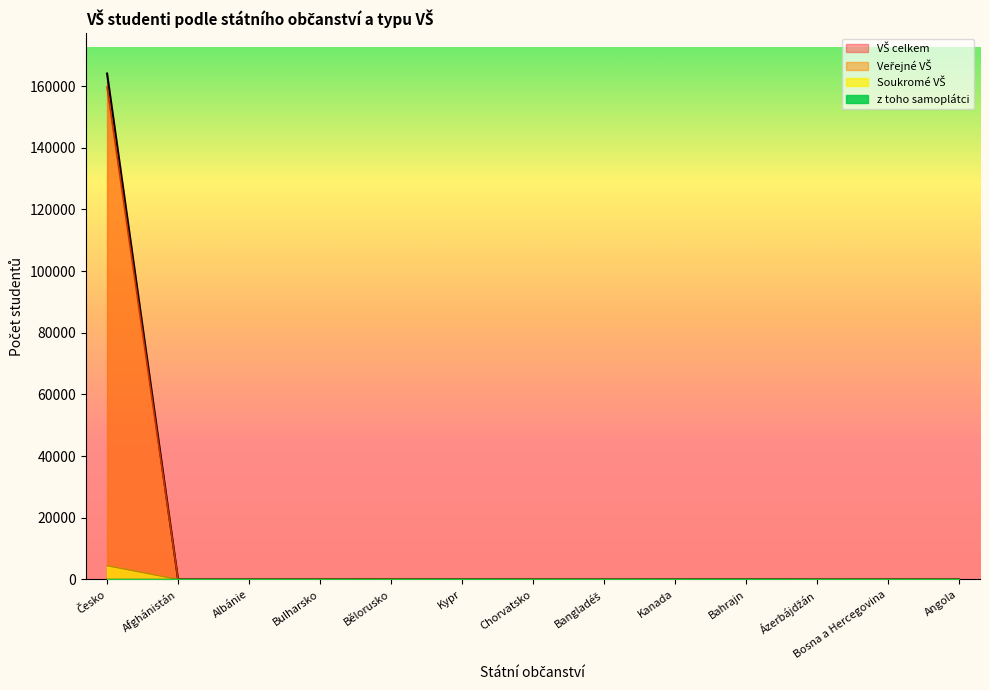

What is the total value across all series at Bělorusko?

140